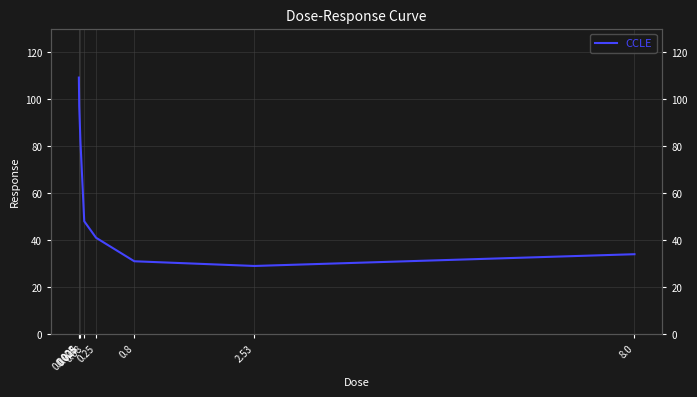

How many distinct data groups are displayed?

1